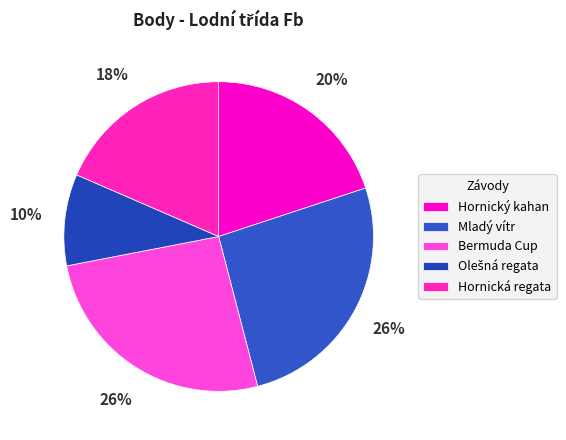

How many slices are in this pie chart?

5